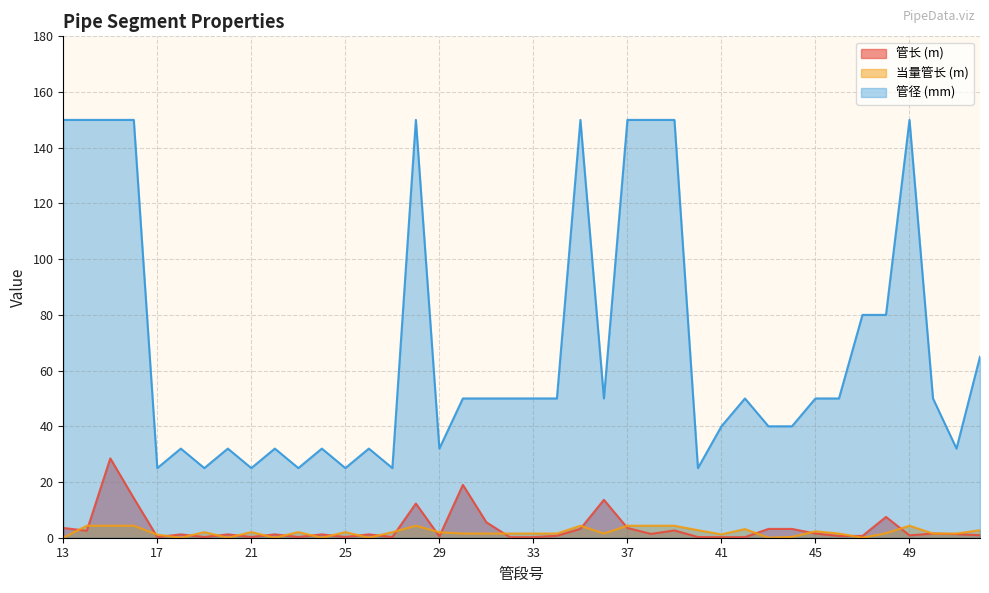

What is the value of the 管径 (mm) point at the 6th from the left?

32.0